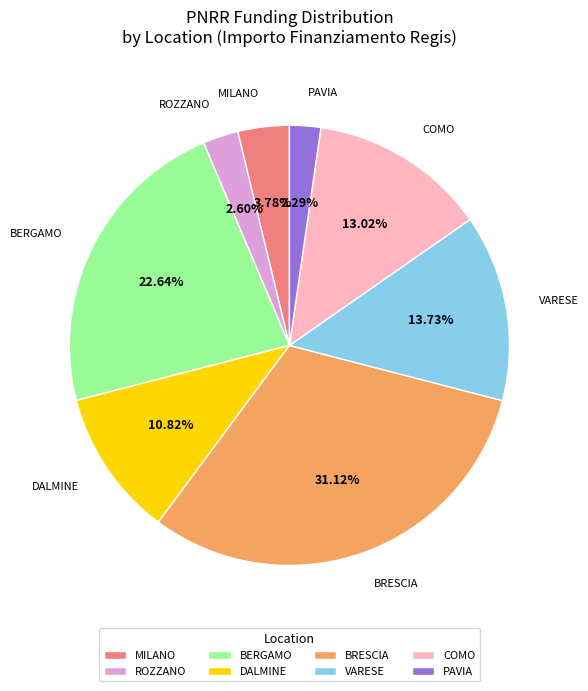

Is there a majority slice in this chart?

No